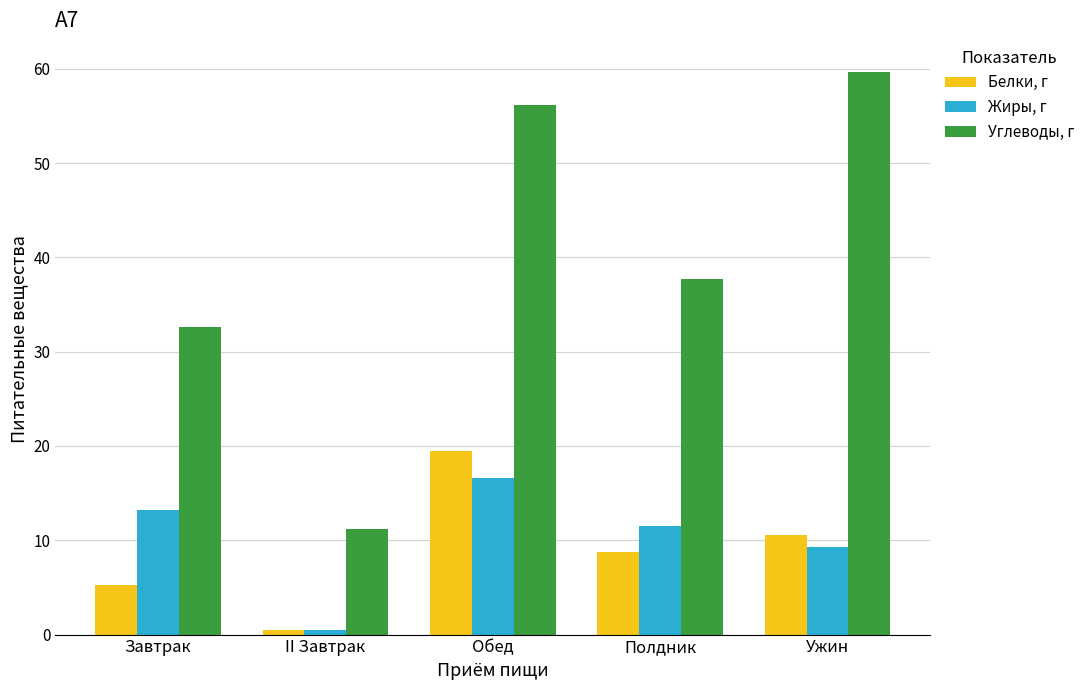

Which series changed the most between Обед and Полдник?

Углеводы, г